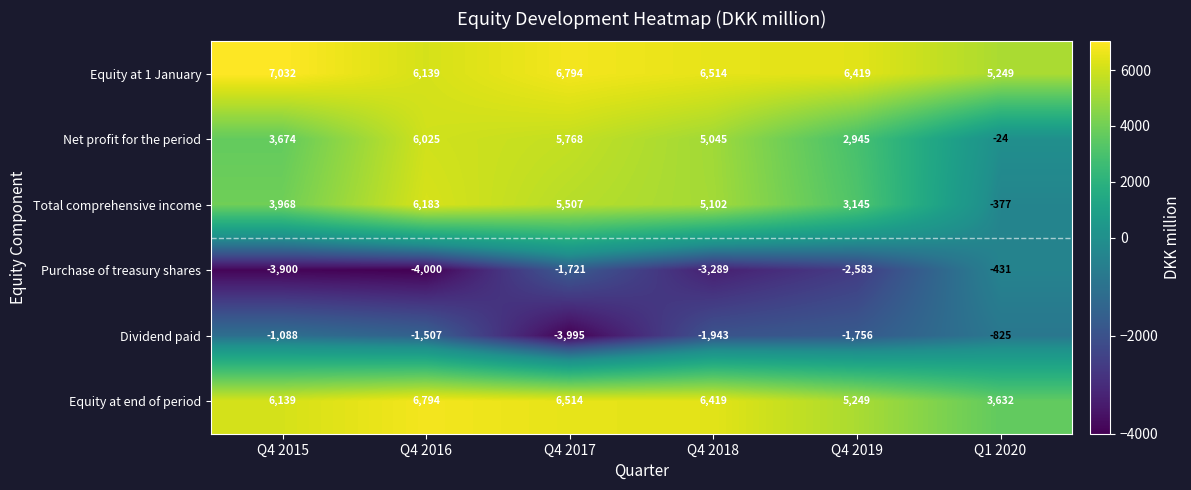

Which series has the largest total across all categories?

Equity at 1 January